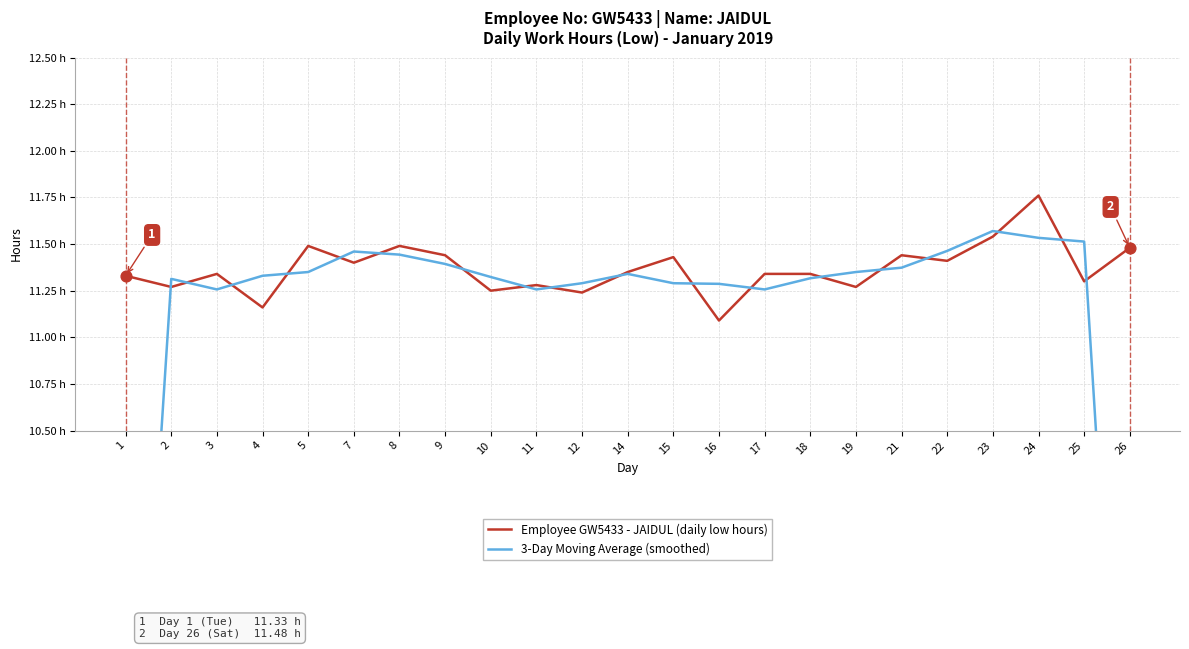

What is the total value across all series at 22?

22.9